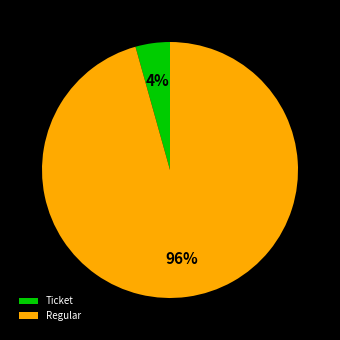

What percentage is the Regular slice, to the nearest percent?

96%